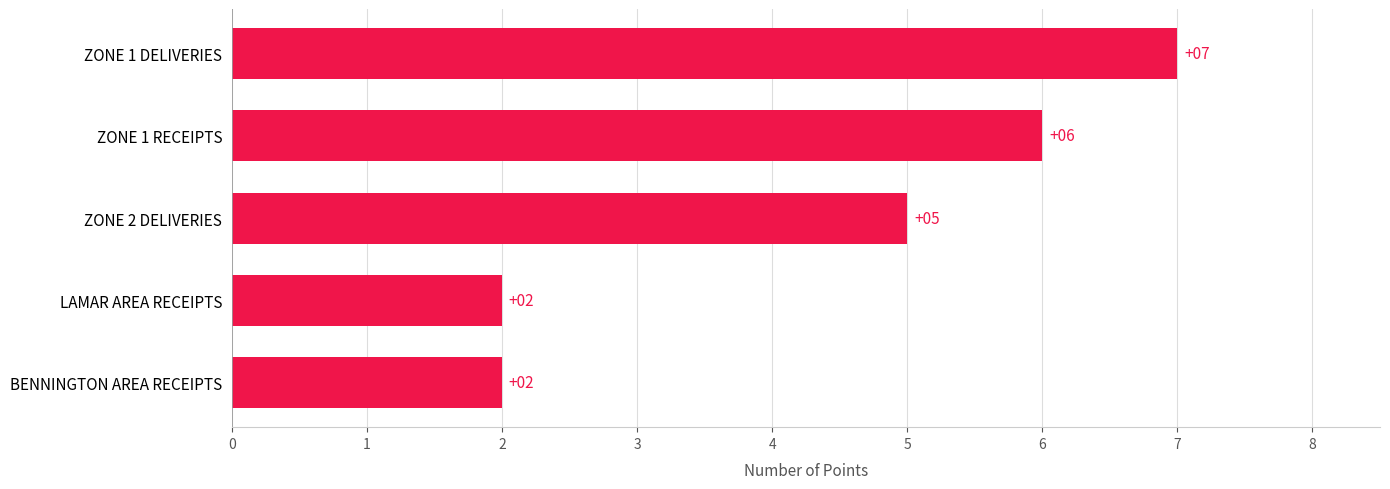

What is the average value?

4